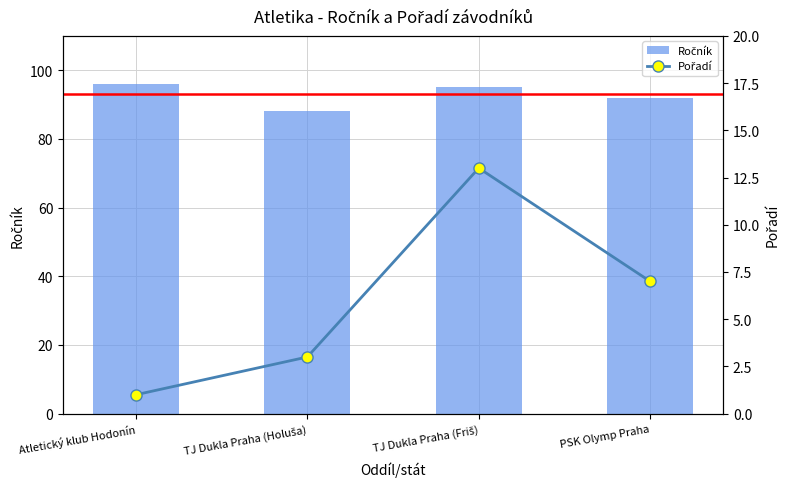

Rank the series by their average value, from lowest to highest.

Pořadí, Ročník